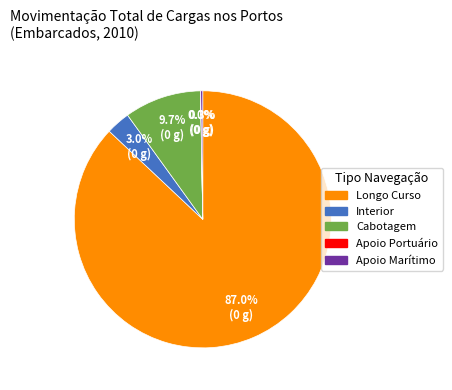

To the nearest percent, what is the difference between the largest and smallest slice percentages?

87%